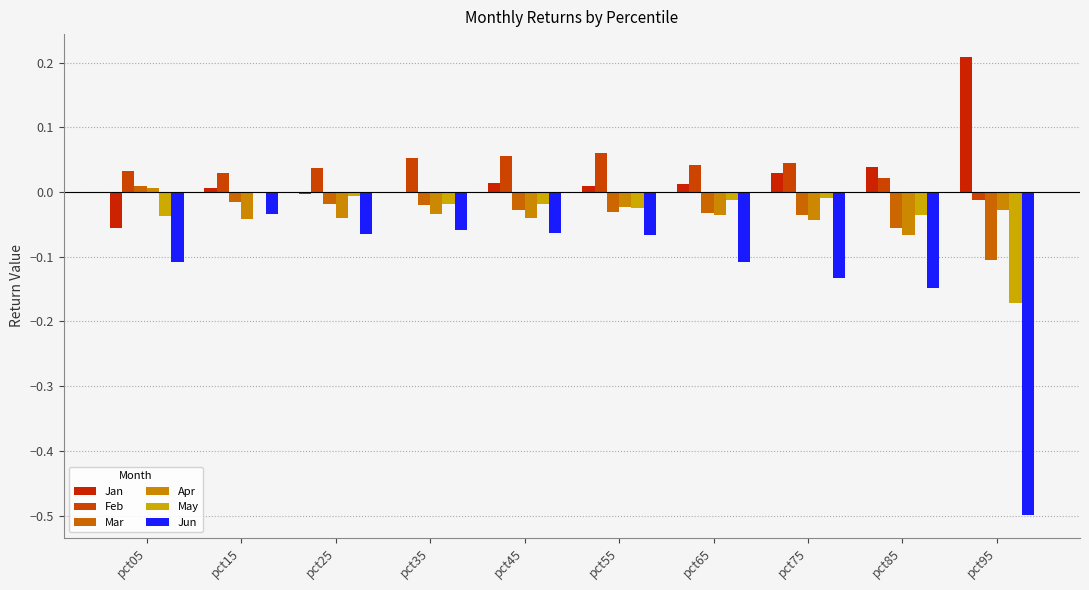

Reading left to right, extract all data points from this chart.

Jan: pct05=-0.1	pct15=0.0	pct25=-0.0	pct35=-0.0	pct45=0.0	pct55=0.0	pct65=0.0	pct75=0.0	pct85=0.0	pct95=0.2
Feb: pct05=0.0	pct15=0.0	pct25=0.0	pct35=0.1	pct45=0.1	pct55=0.1	pct65=0.0	pct75=0.0	pct85=0.0	pct95=-0.0
Mar: pct05=0.0	pct15=-0.0	pct25=-0.0	pct35=-0.0	pct45=-0.0	pct55=-0.0	pct65=-0.0	pct75=-0.0	pct85=-0.1	pct95=-0.1
Apr: pct05=0.0	pct15=-0.0	pct25=-0.0	pct35=-0.0	pct45=-0.0	pct55=-0.0	pct65=-0.0	pct75=-0.0	pct85=-0.1	pct95=-0.0
May: pct05=-0.0	pct15=-0.0	pct25=-0.0	pct35=-0.0	pct45=-0.0	pct55=-0.0	pct65=-0.0	pct75=-0.0	pct85=-0.0	pct95=-0.2
Jun: pct05=-0.1	pct15=-0.0	pct25=-0.1	pct35=-0.1	pct45=-0.1	pct55=-0.1	pct65=-0.1	pct75=-0.1	pct85=-0.1	pct95=-0.5